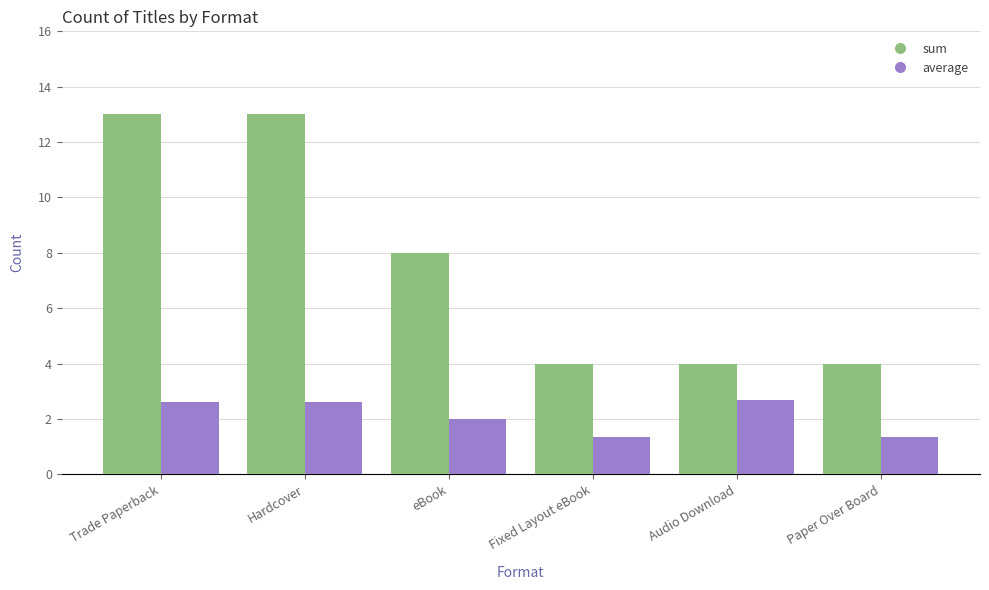

How many data points does each series have?

6